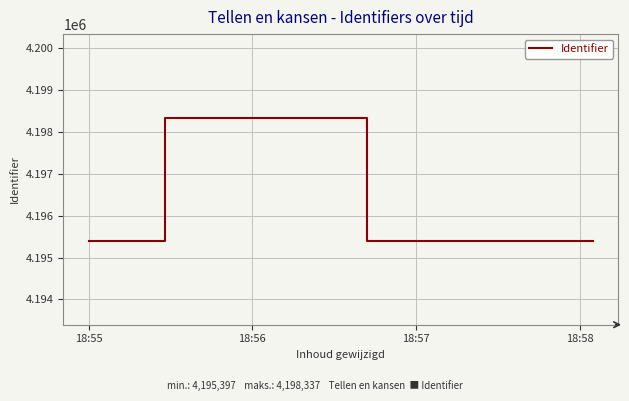

How many interior local peaks (higher than both neighbors) does the data have?

1